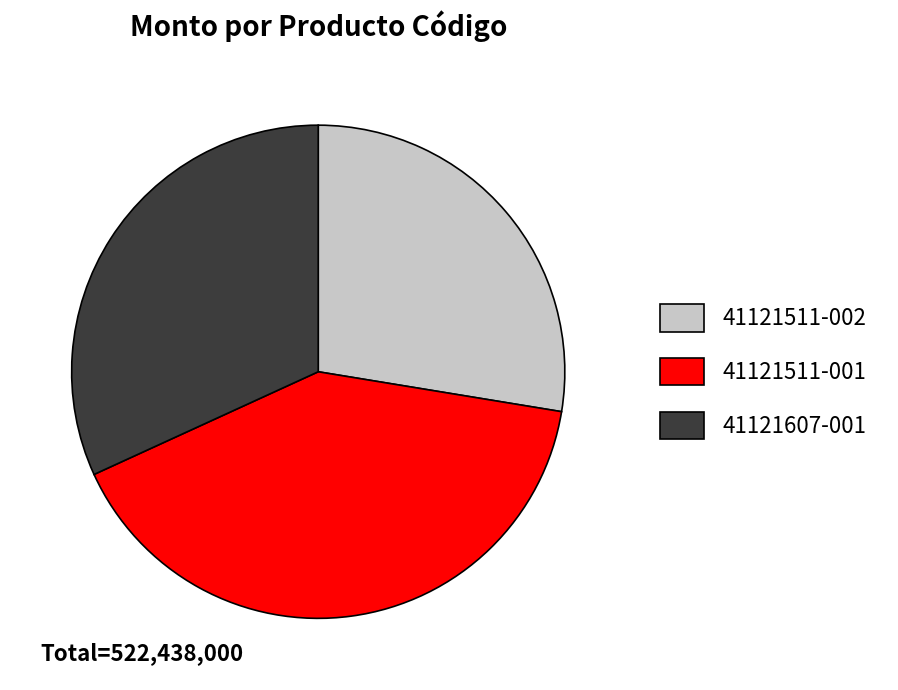

Is it true that 41121511-002 is 28% of the pie?

True